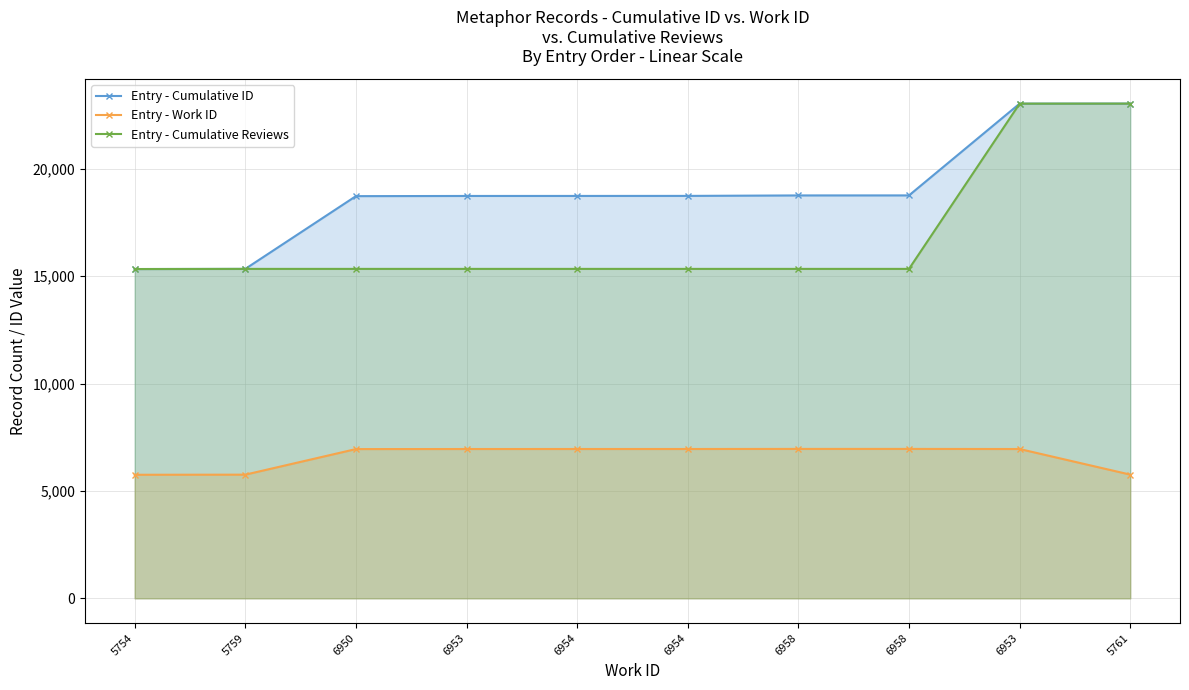

What is the label of the 5th point from the left?

6954